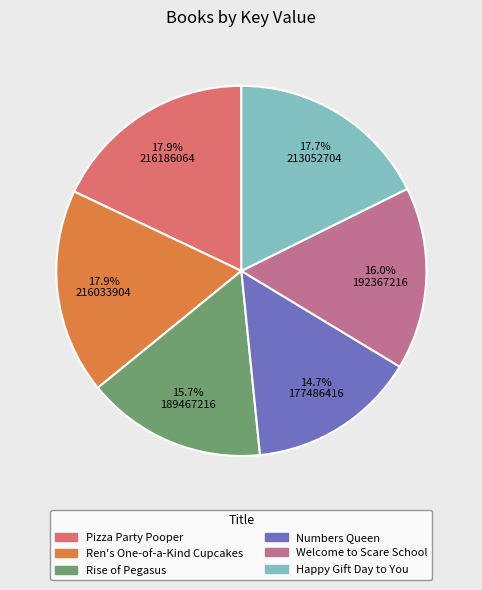

Approximately how many times larger is the value at Welcome to Scare School compared to Happy Gift Day to You?

0.9